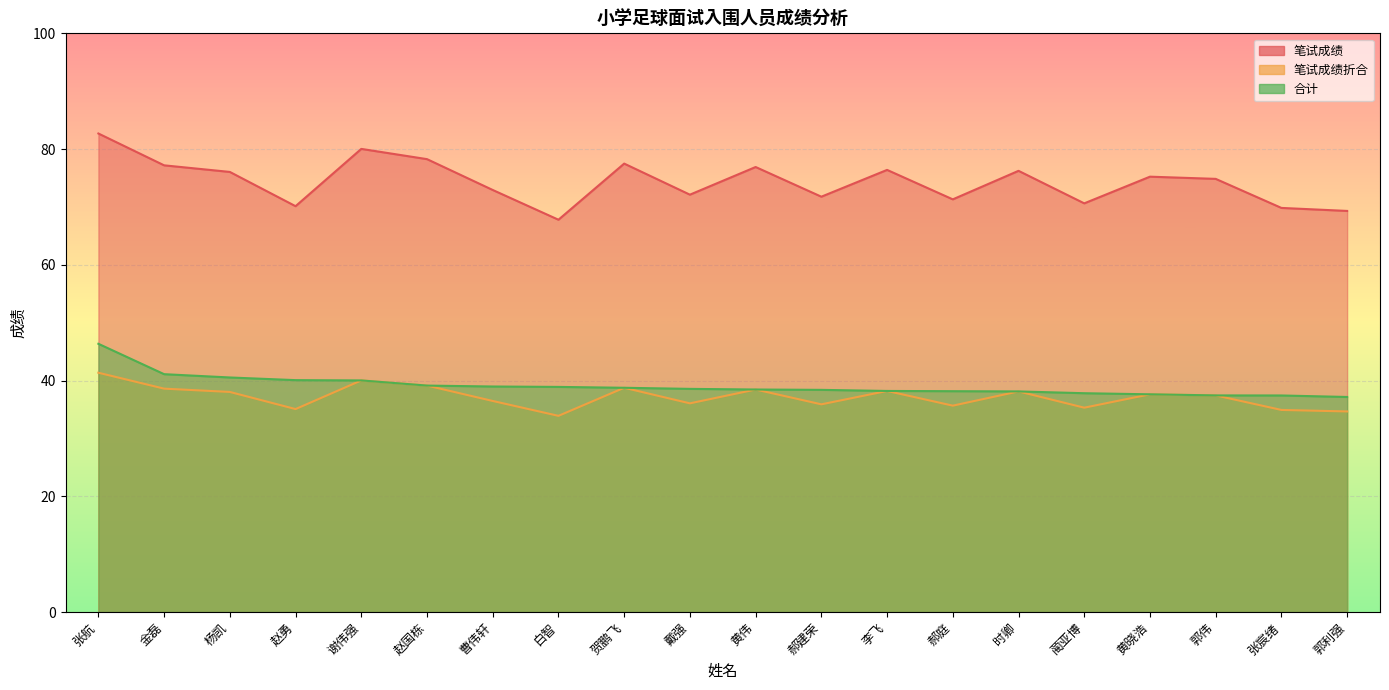

Where does the 笔试成绩 series first go above 75?

张航